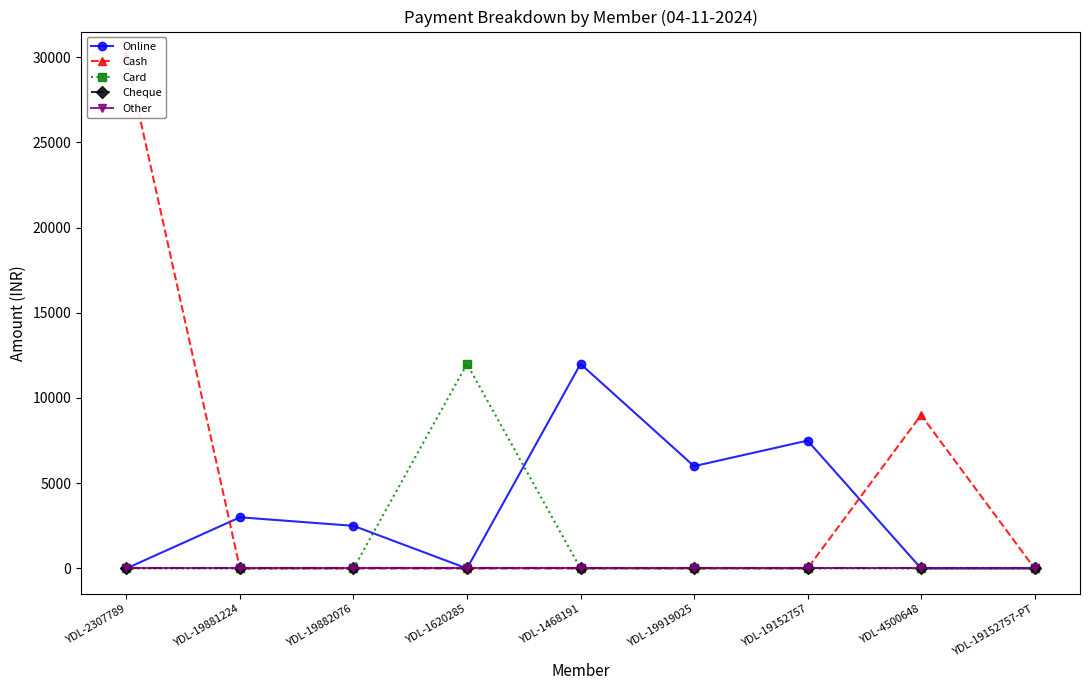

What is the label of the 6th point from the left?

YDL-19919025